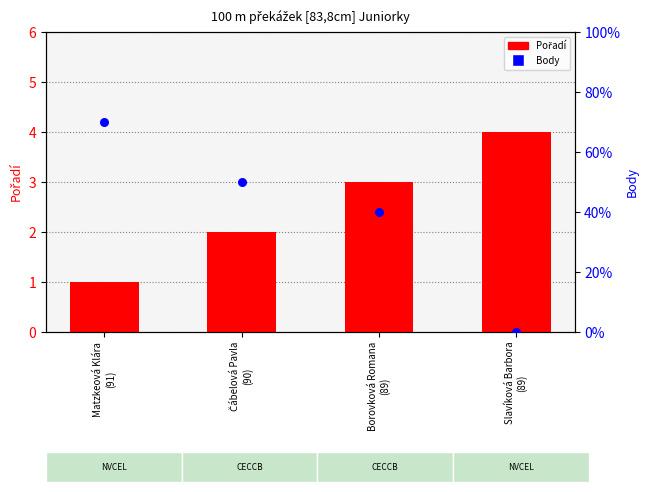

What is the total value across all series at Slavíková Barbora
(89)?

4